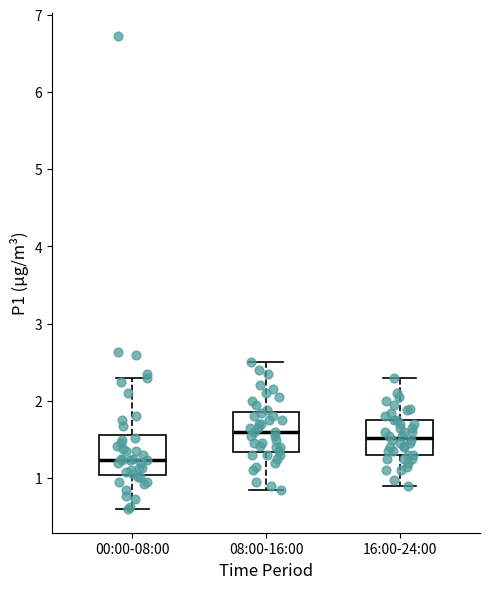

Reading left to right, read every box against the y-axis: the position of its median line, the range the box covers, and the ends of its whiskers. The values are not printed on the chart, so give them approximately, as read against the axis.

00:00-08:00: median 1.2, box 1.0 to 1.6, whiskers 0.6 to 2.3
08:00-16:00: median 1.6, box 1.3 to 1.9, whiskers 0.9 to 2.5
16:00-24:00: median 1.5, box 1.3 to 1.8, whiskers 0.9 to 2.3